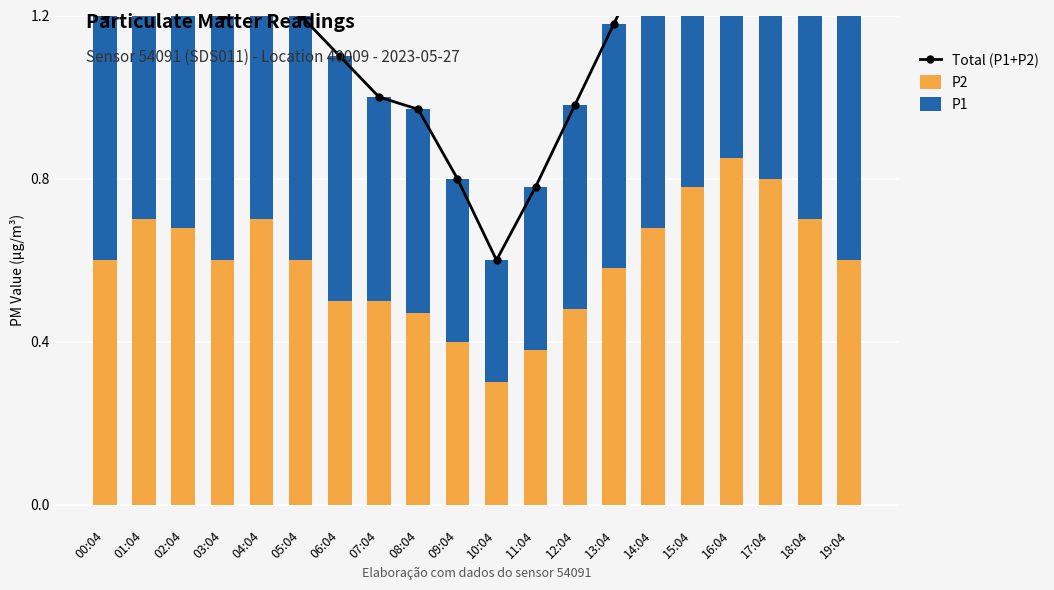

Where is Total (P1+P2) nearest to the value 1?

07:04